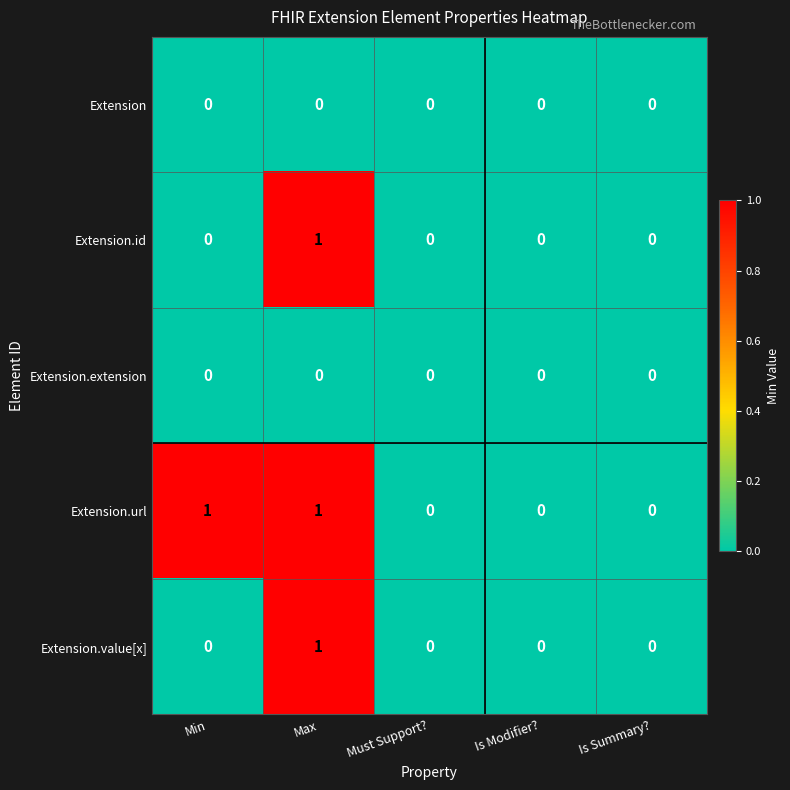

The Extension.value[x] series shows 1 at Min. True or false?

False